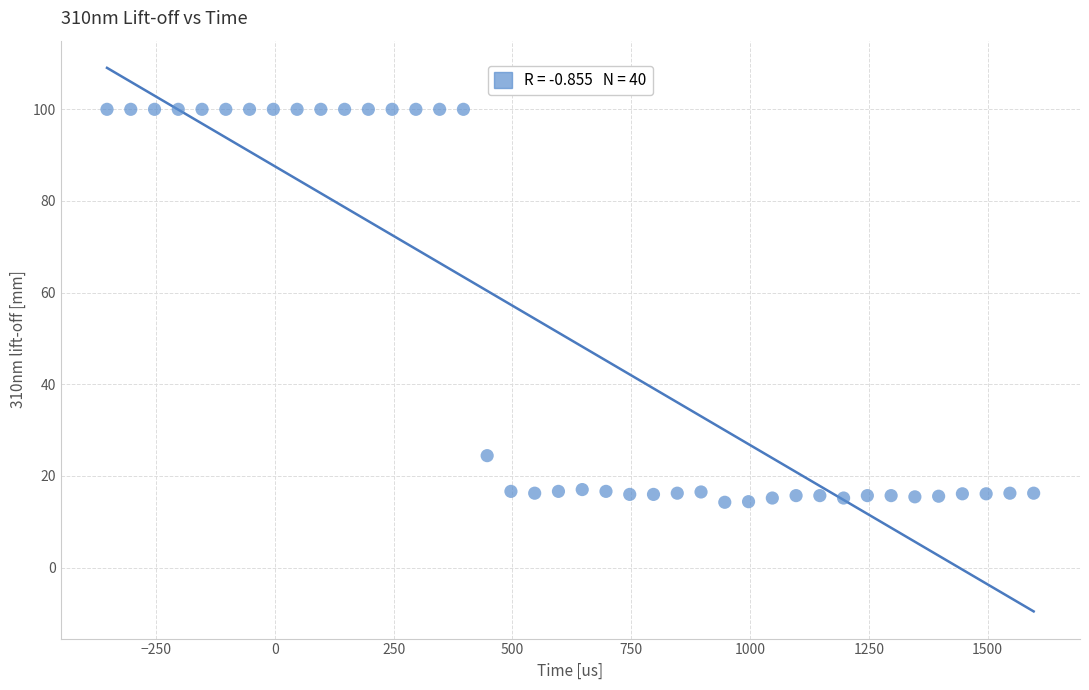

What Y value in the scatter plot is closest to 57?

24.4